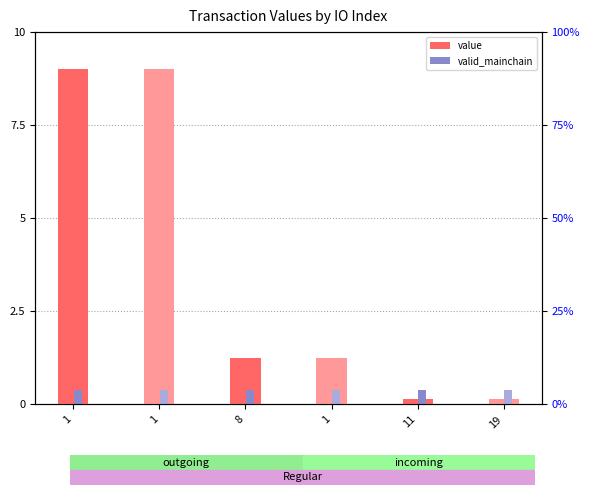

What is the average value of the valid_mainchain series?

0.4